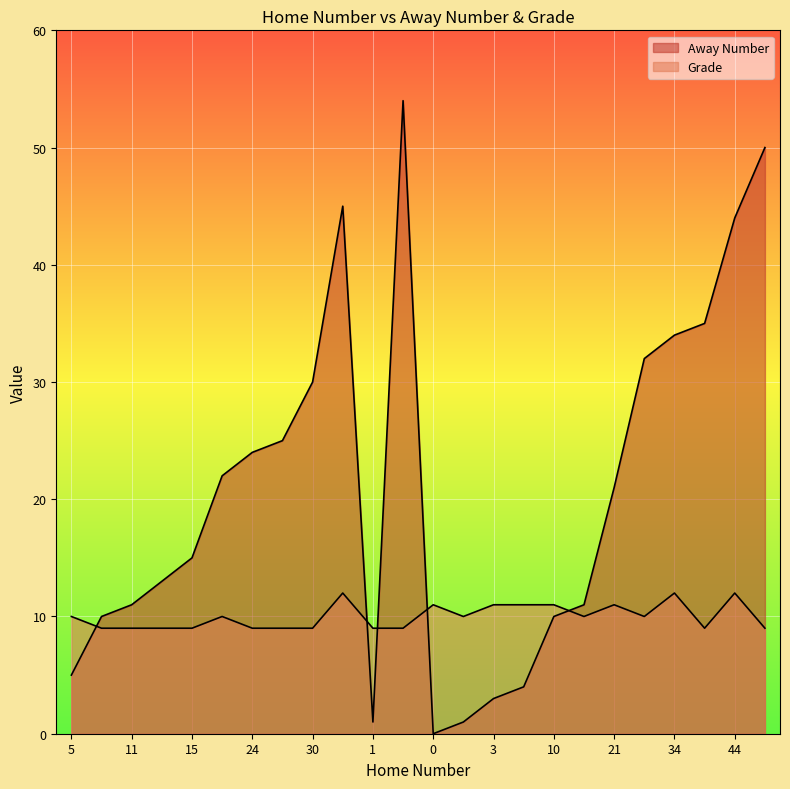

The value of Grade at 13 is 9. True or false?

True